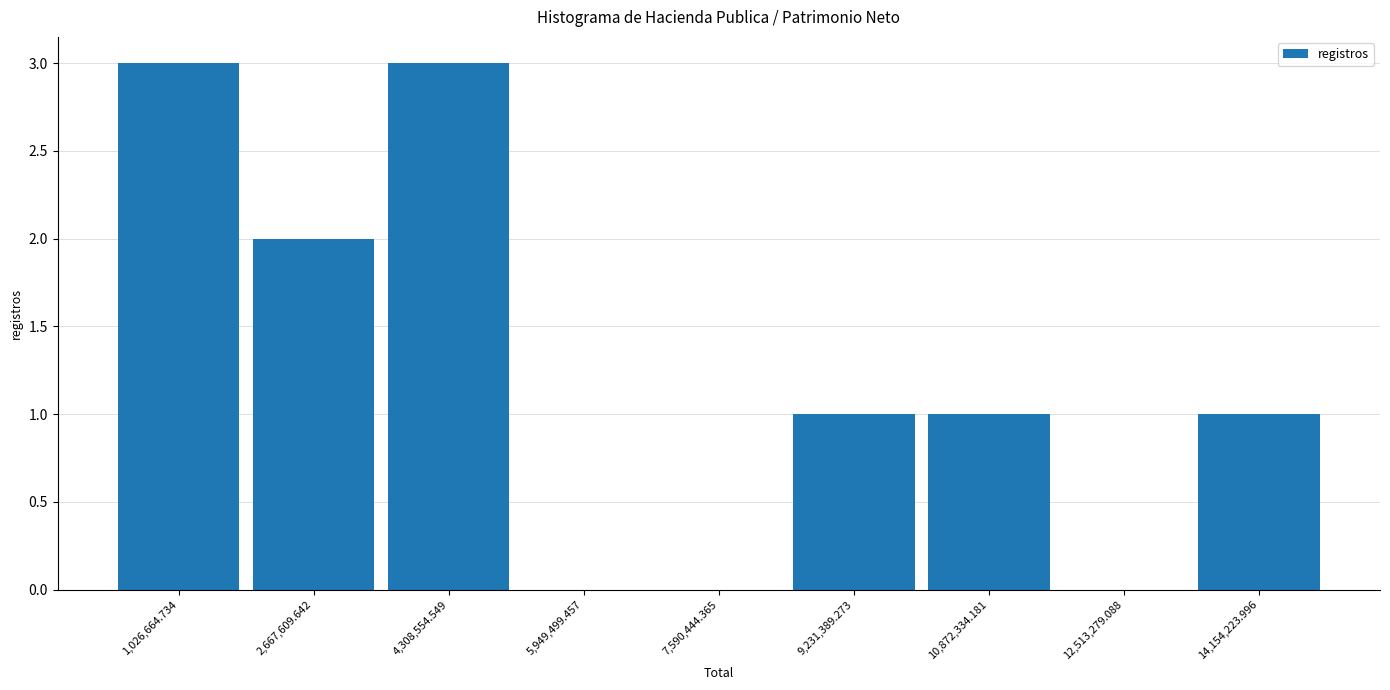

How tall is the bar that spans 200000 to 1800000 on the x-axis? Neither the bar edges nor the heights are printed on the chart, so give them approximately, as read against the axes.

3